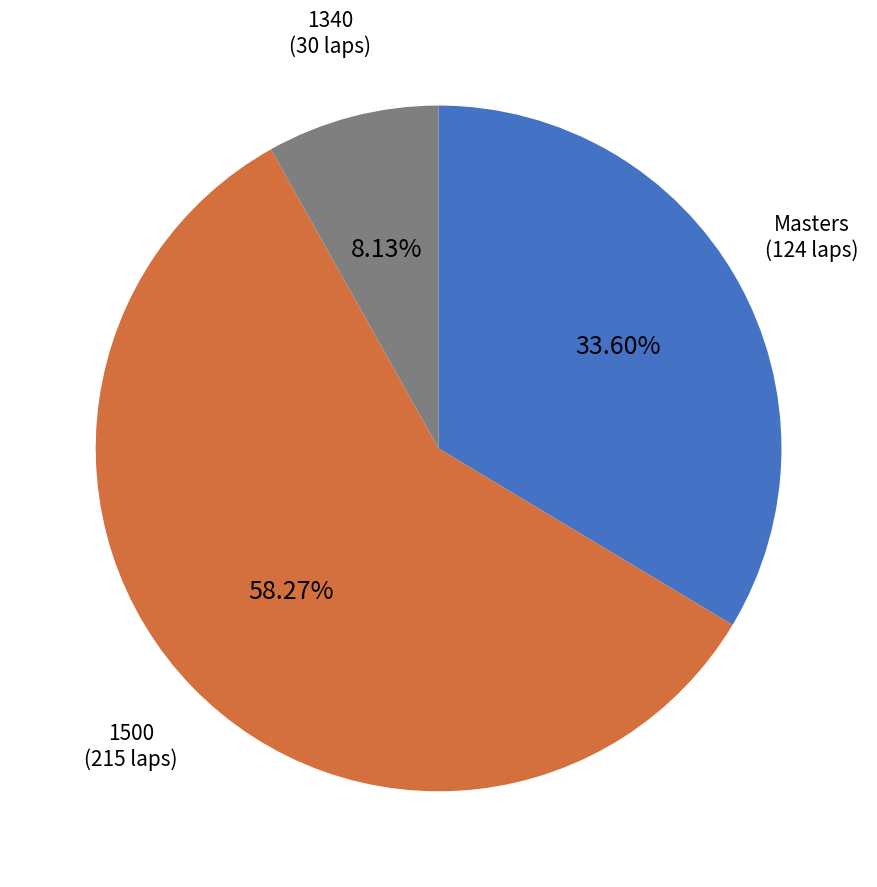

Count the number of slices in the pie.

3